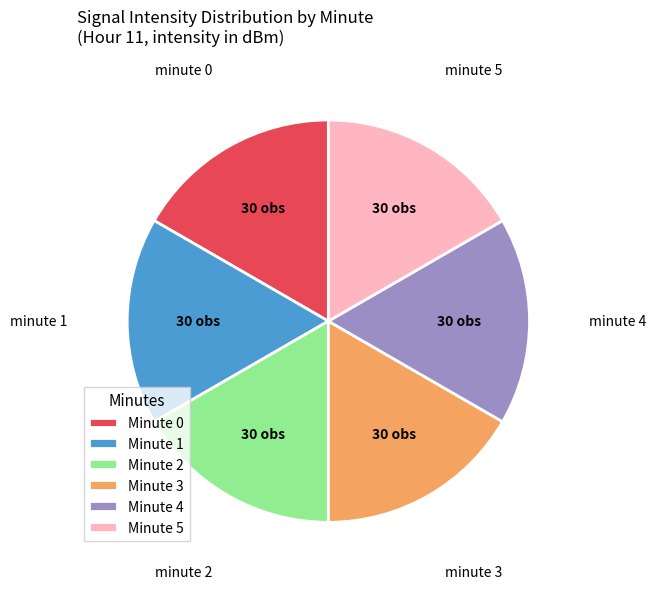

Is minute 2 the majority of the pie?

No